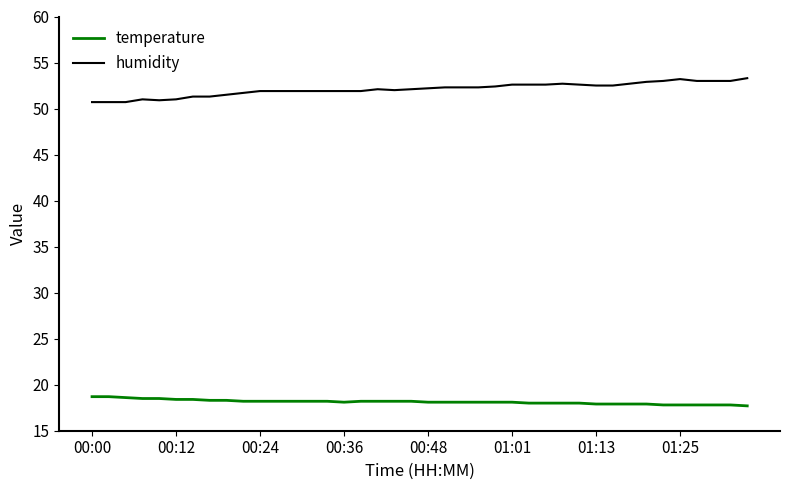

What is the difference between the maximum and minimum values in the temperature series?

1.0